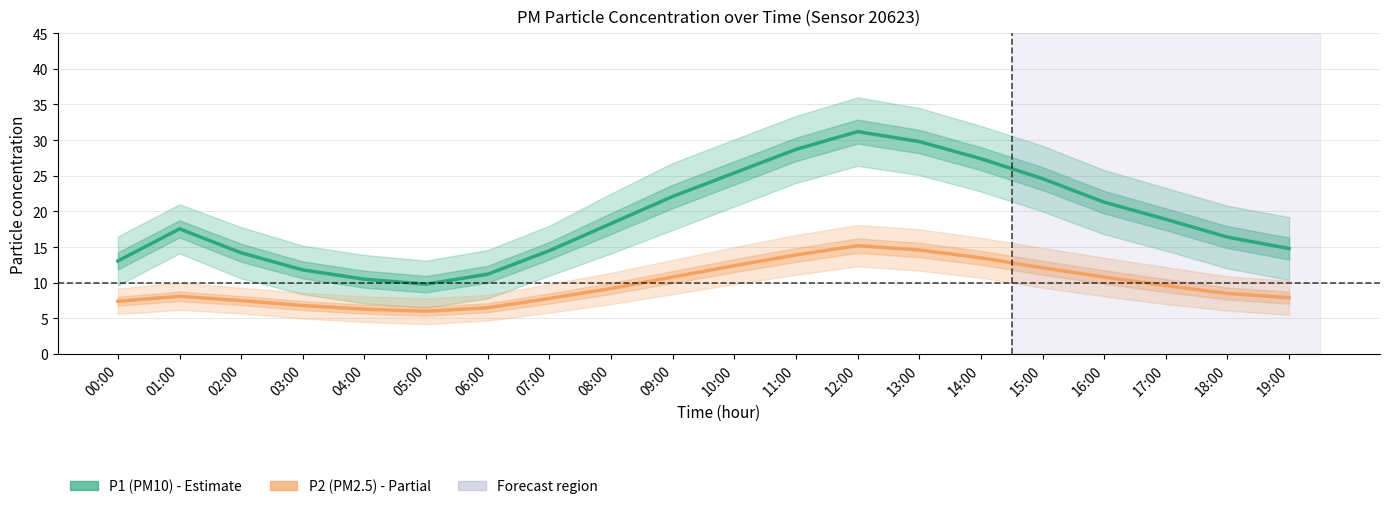

Count the number of data series in this chart.

2